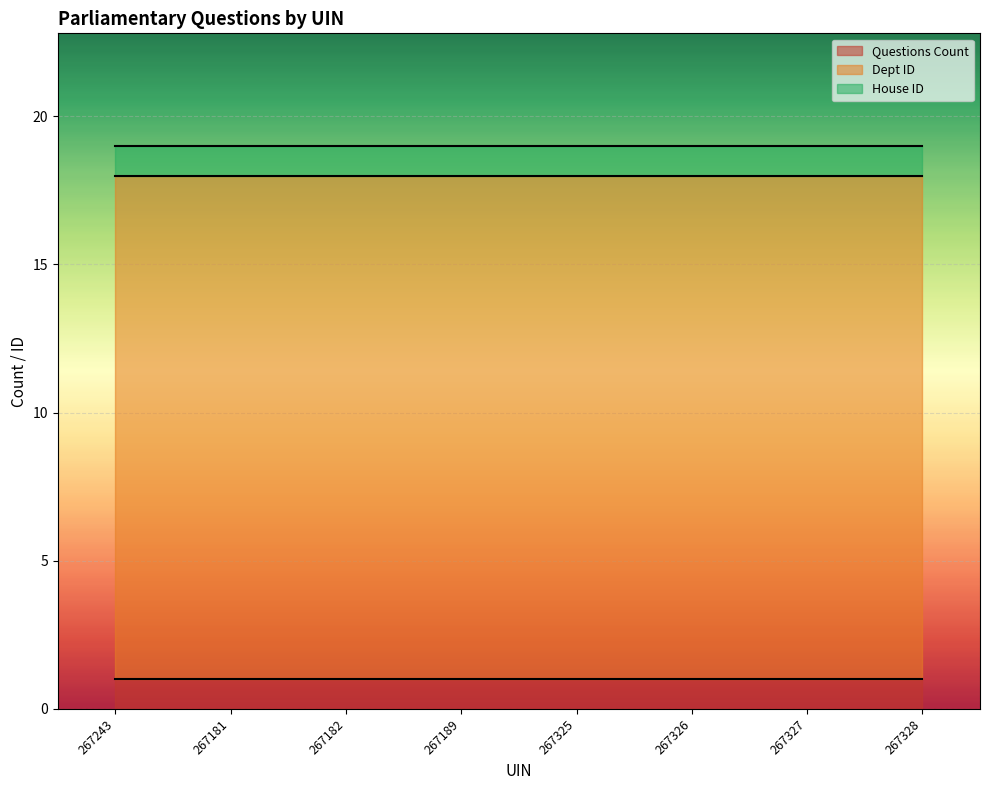

True or false: Questions Count and Dept ID cross at least once.

False